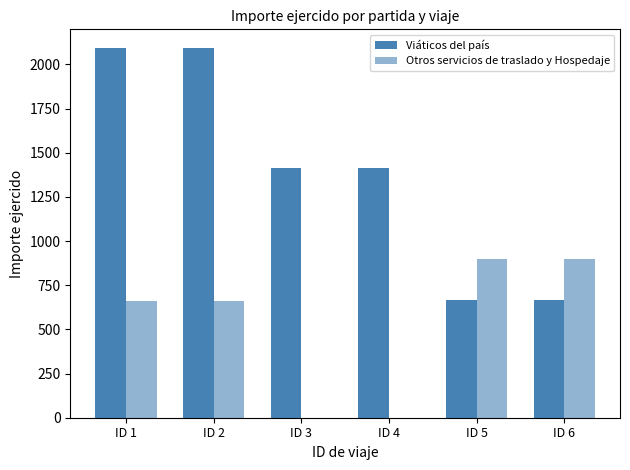

Reading left to right, list all the values displayed in this chart.

Viáticos del país: 2094.1	2094.1	1413.0	1413.0	663.8	663.8
Otros servicios de traslado y Hospedaje: 663.0	663.0	0.0	0.0	898.3	898.3